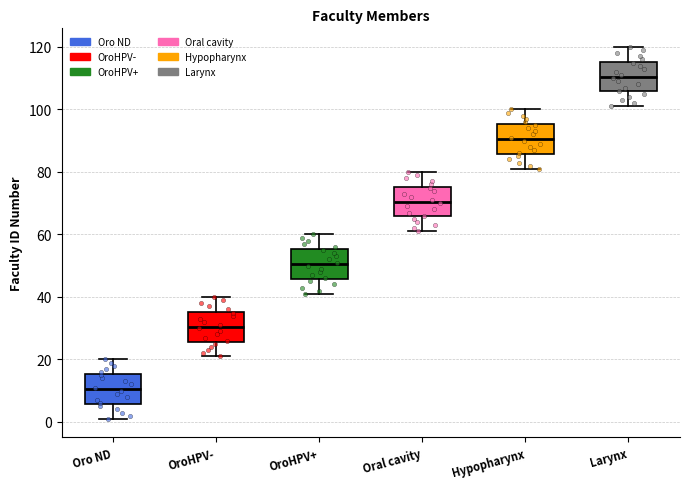

Reading left to right, read every box against the y-axis: the position of its median line, the range the box covers, and the ends of its whiskers. The values are not printed on the chart, so give them approximately, as read against the axis.

Oro ND: median 10, box 6 to 16, whiskers 2 to 20
OroHPV-: median 30, box 26 to 36, whiskers 22 to 40
OroHPV+: median 50, box 46 to 56, whiskers 42 to 60
Oral cavity: median 70, box 66 to 76, whiskers 62 to 80
Hypopharynx: median 90, box 86 to 96, whiskers 82 to 100
Larynx: median 110, box 106 to 116, whiskers 102 to 120